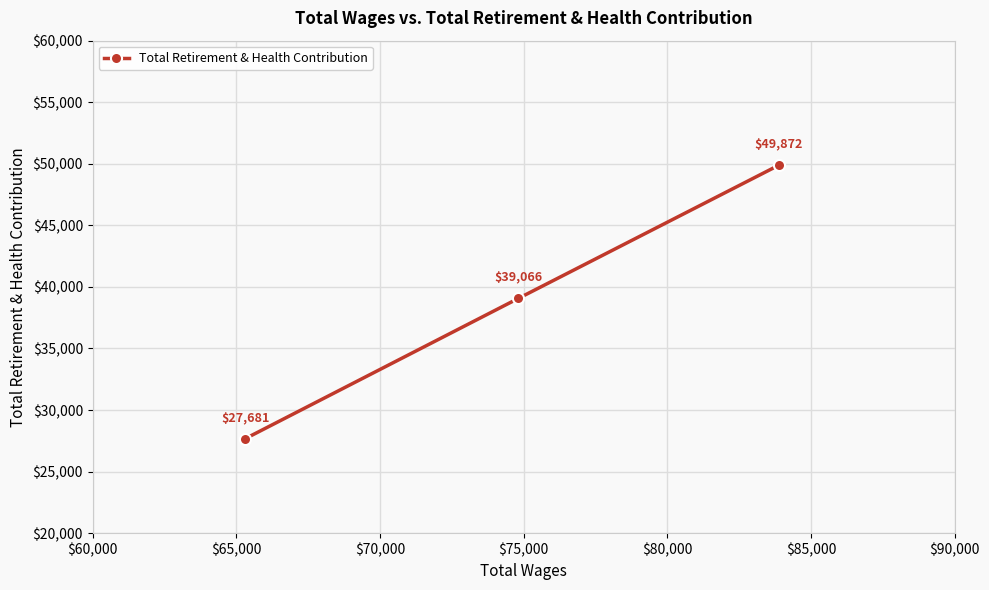

Does the chart display data point markers on the line(s)?

Yes